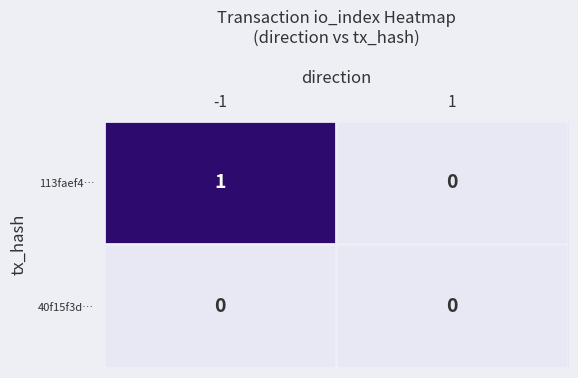

Rank the series by their average value, from highest to lowest.

113faef4…, 40f15f3d…